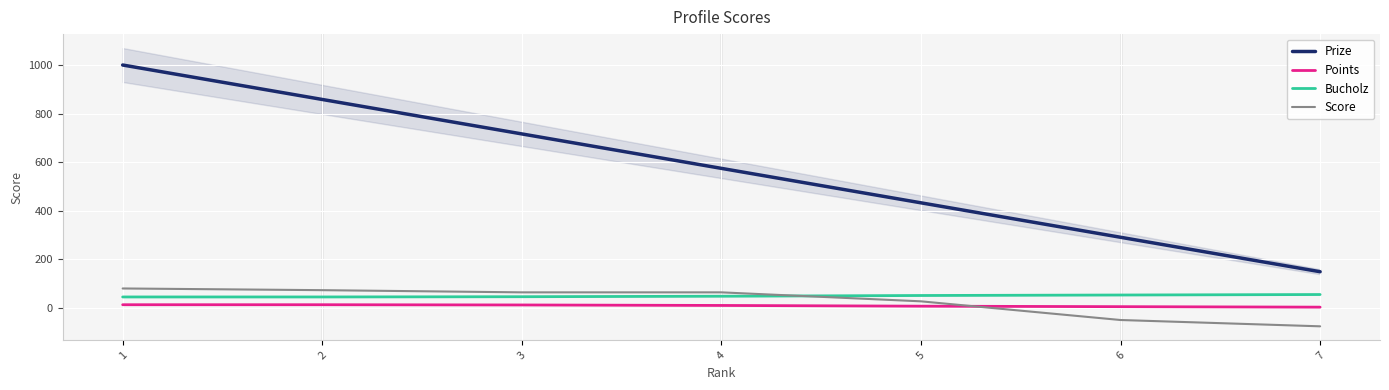

What is the difference between the Points values at 5 and 3?

5